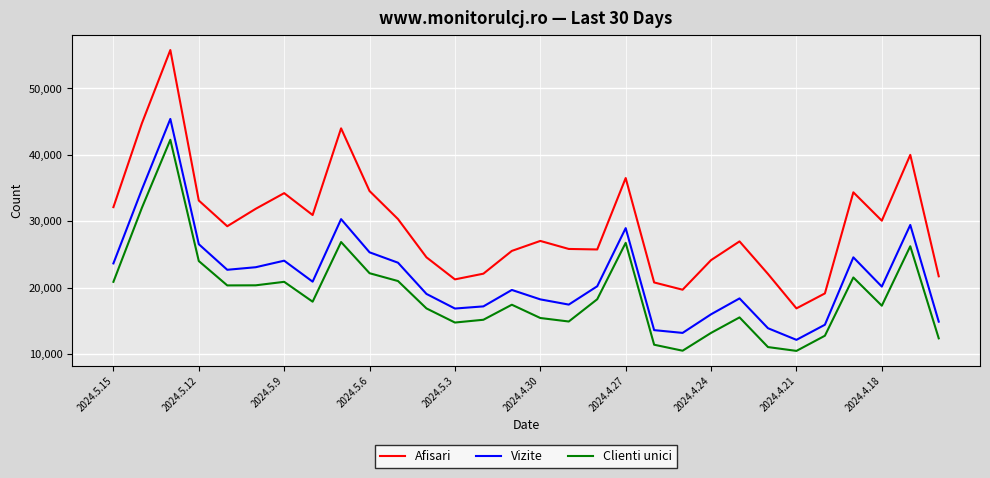

Which series has the largest total across all categories?

Afisari